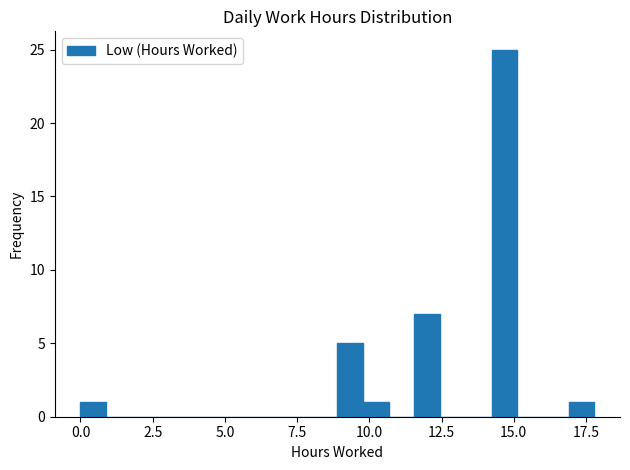

Around what value on the x-axis is the tallest bar? Give the approximate position of its centre, as read against the axis.

14.5